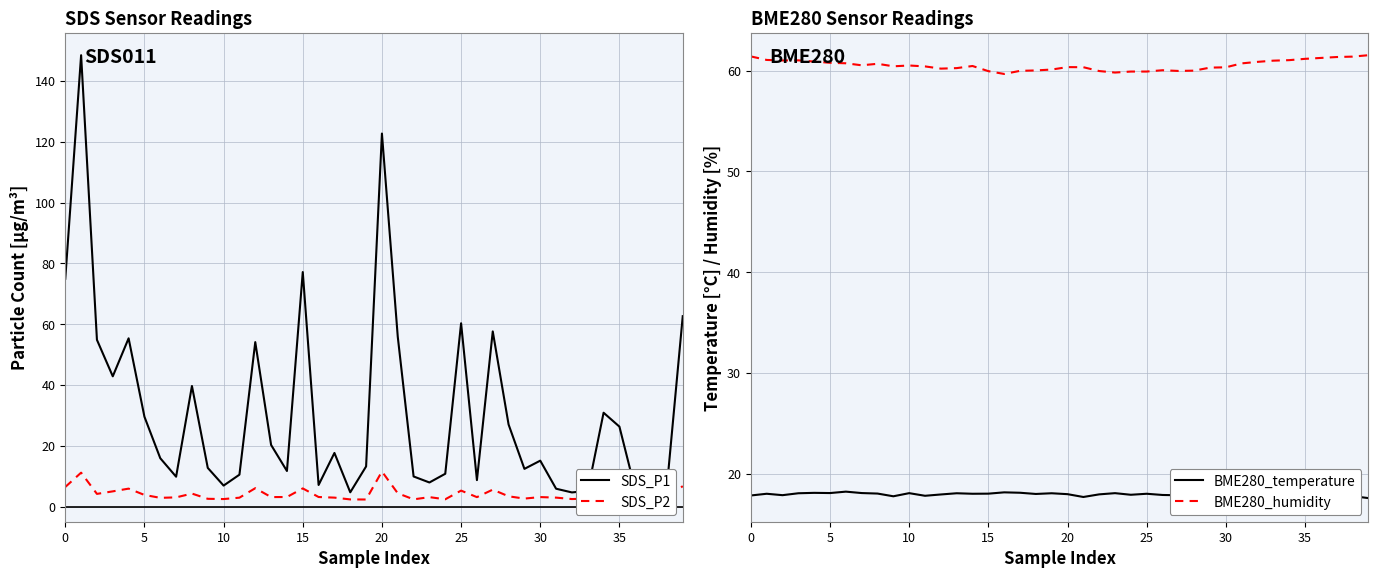

The value of BME280_humidity at 35 is 14.3. True or false?

False